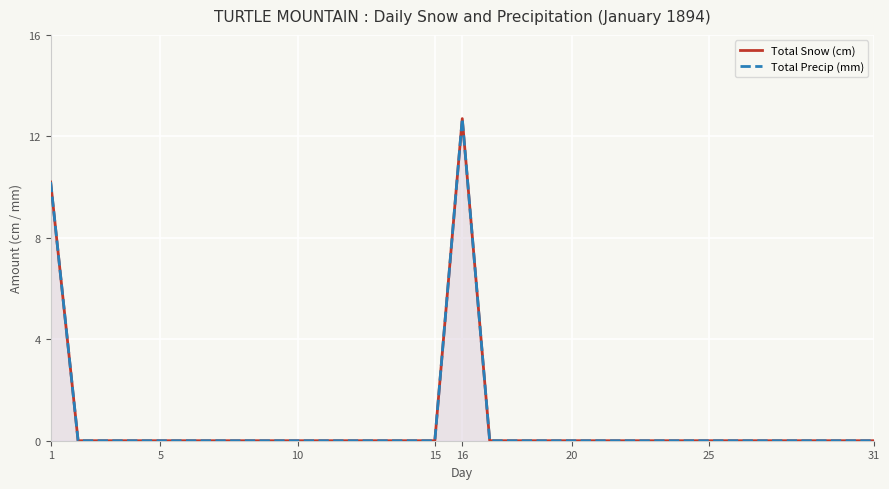

How many lines are shown in the chart?

2